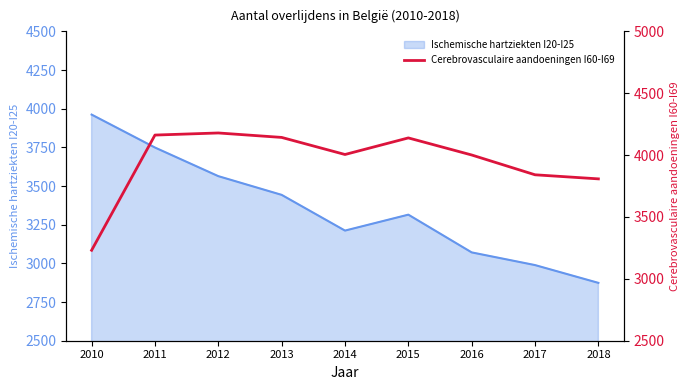

Which category has the highest value across all series?

2012